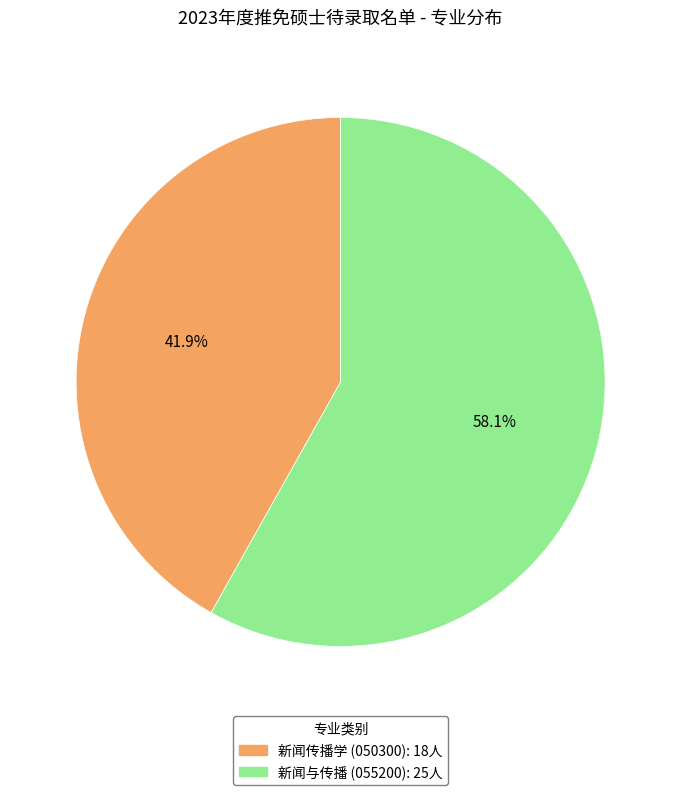

Rank the categories by value from highest to lowest.

新闻与传播, 新闻传播学